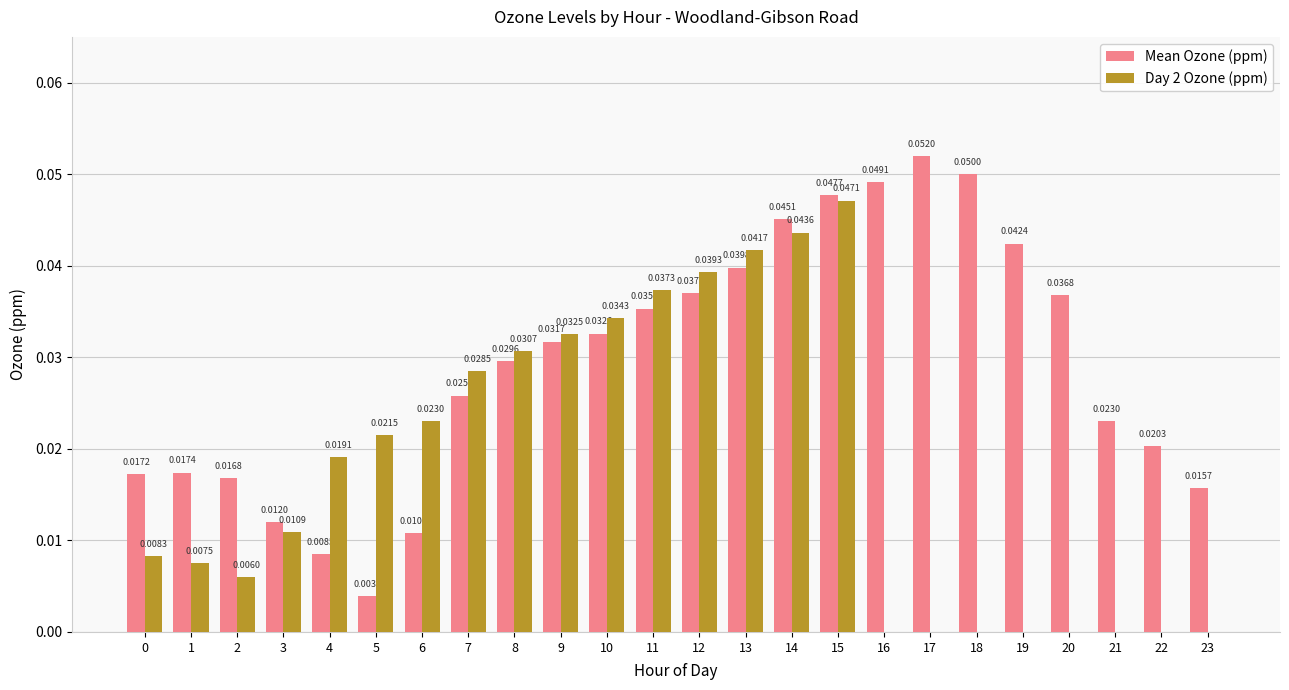

Between 10 and 22, which series saw the biggest shift?

Day 2 Ozone (ppm)